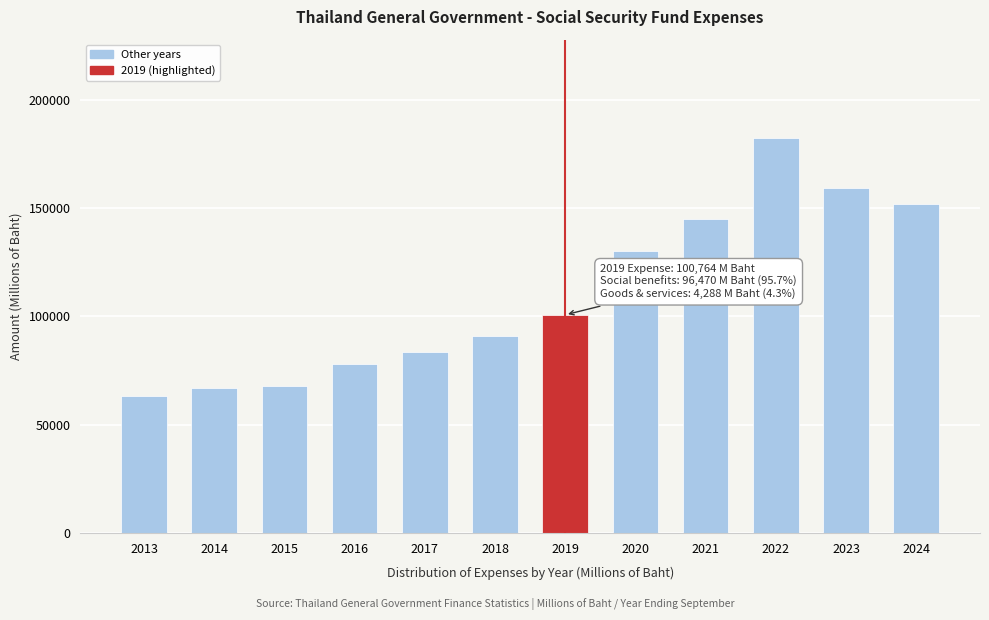

What is the sum of the values at 2022 and 2024?

334216.9